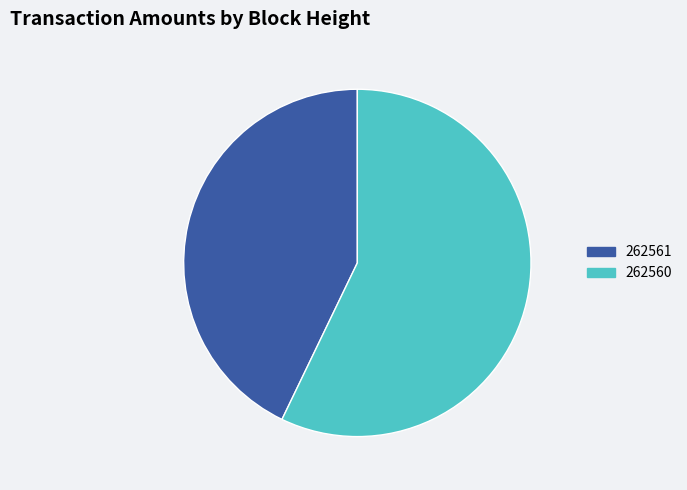

Is there a majority slice in this chart?

Yes